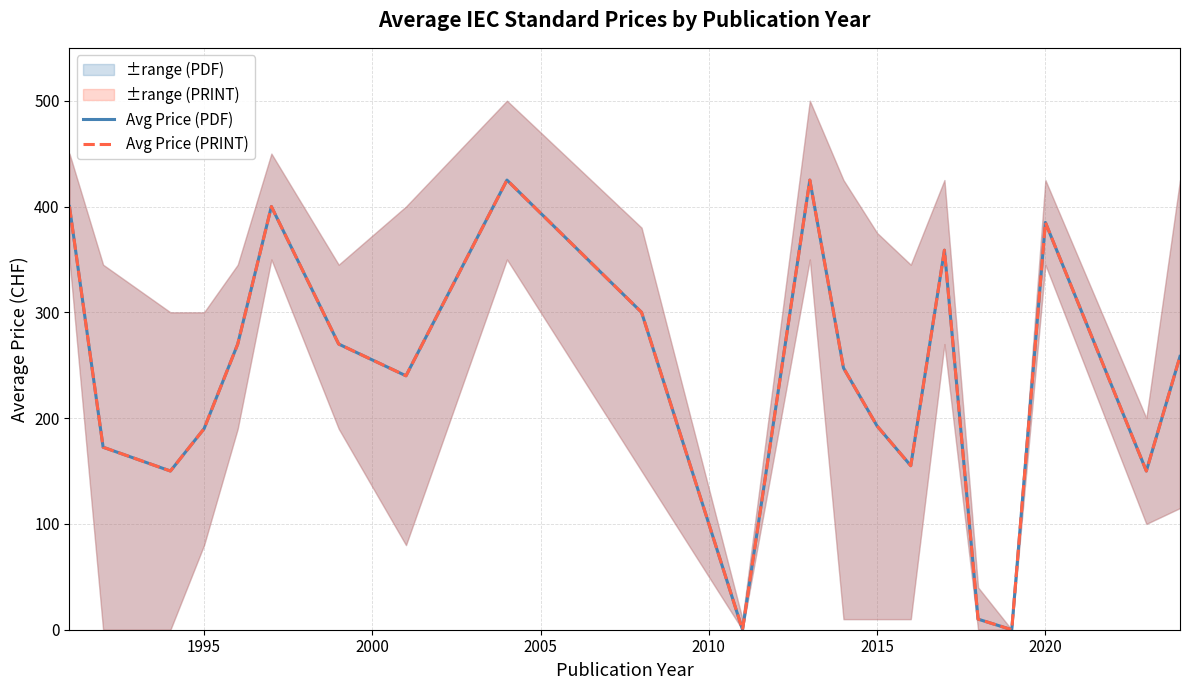

At how many categories does at least one series exceed 396?

4